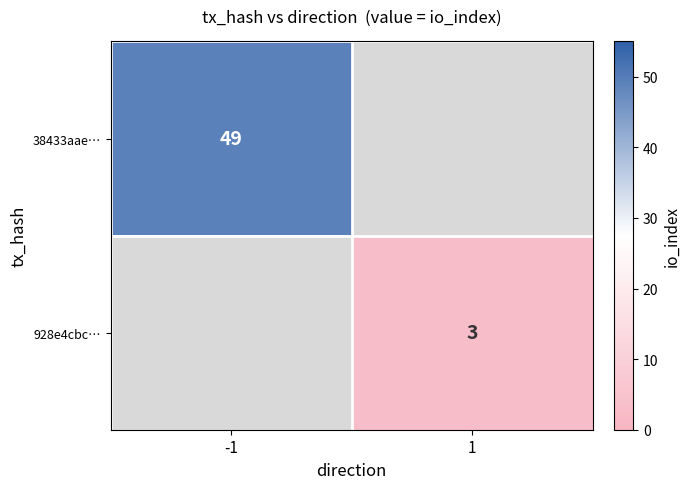

What is the minimum value shown in the chart?

3.0